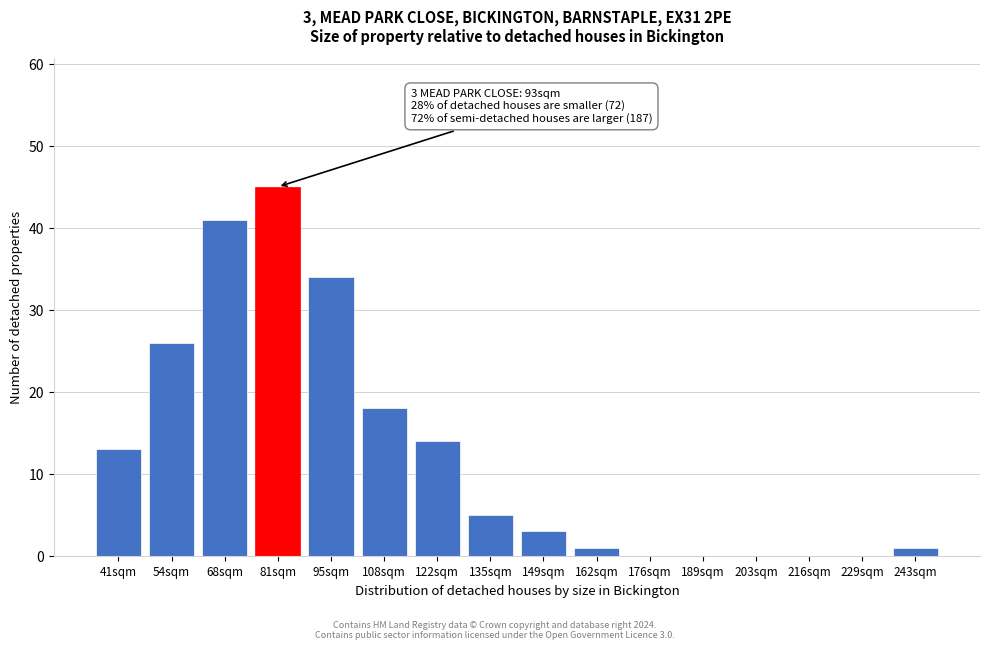

Reading left to right, transcribe all the data shown in this chart.

41sqm=13	54sqm=26	68sqm=41	81sqm=45	95sqm=34	108sqm=18	122sqm=14	135sqm=5	149sqm=3	162sqm=1	176sqm=0	189sqm=0	203sqm=0	216sqm=0	229sqm=0	243sqm=1